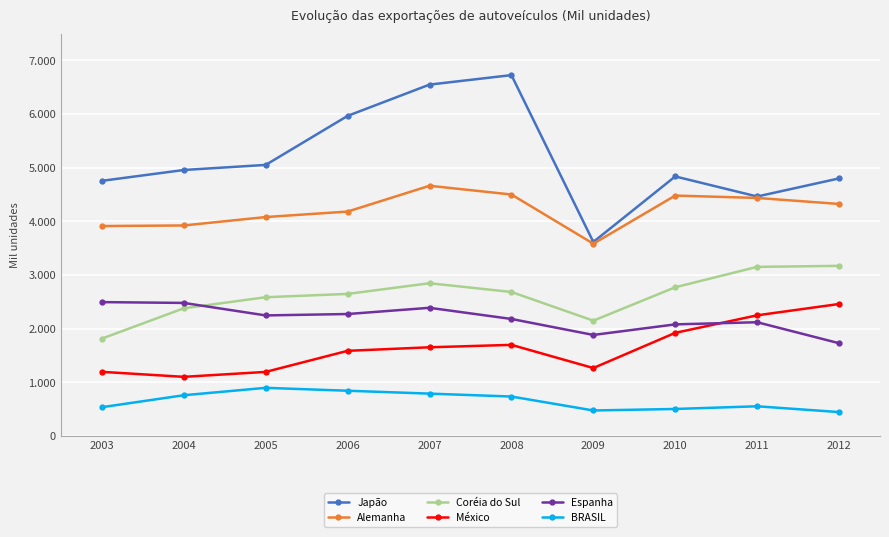

At which category is the sum across all series the highest?

2007